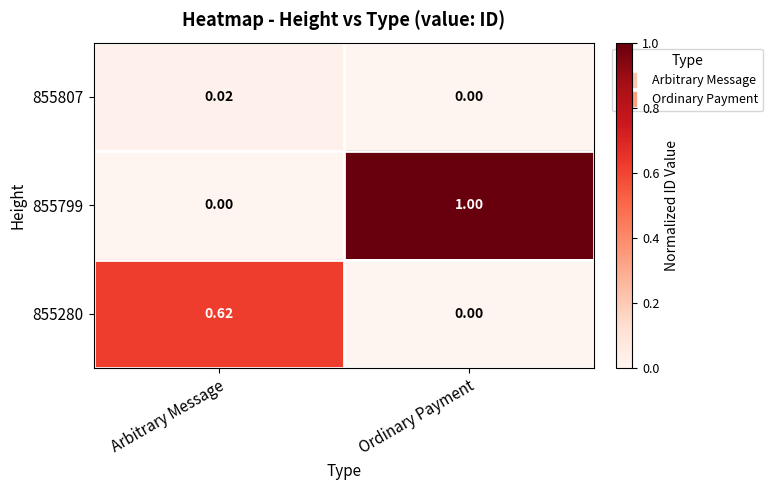

At which category is the sum across all series the highest?

Ordinary Payment